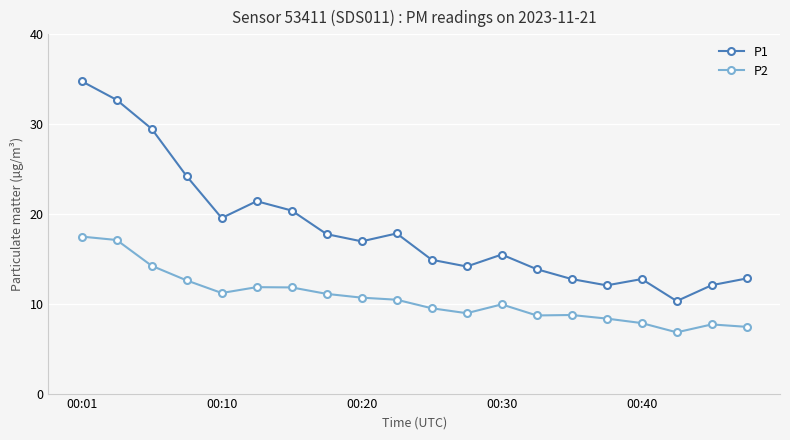

Rank the series by their average value, from lowest to highest.

P2, P1